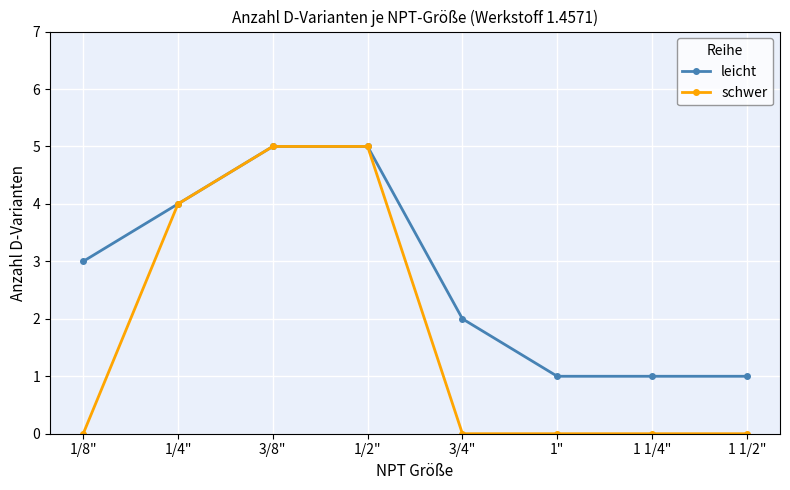

The leicht series shows 1 at 3/4". True or false?

False